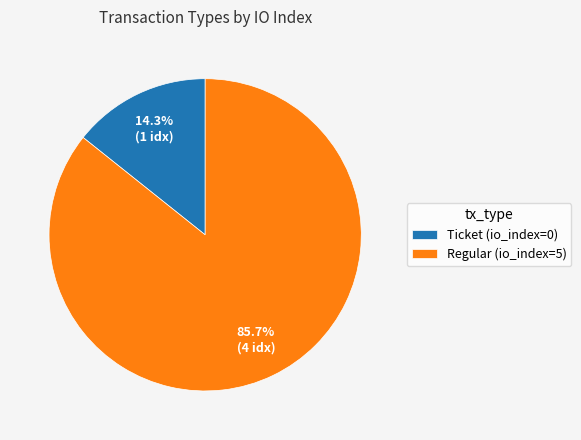

To the nearest percent, what is the difference between the Regular (io_index=5) and Ticket (io_index=0) slice percentages?

71%